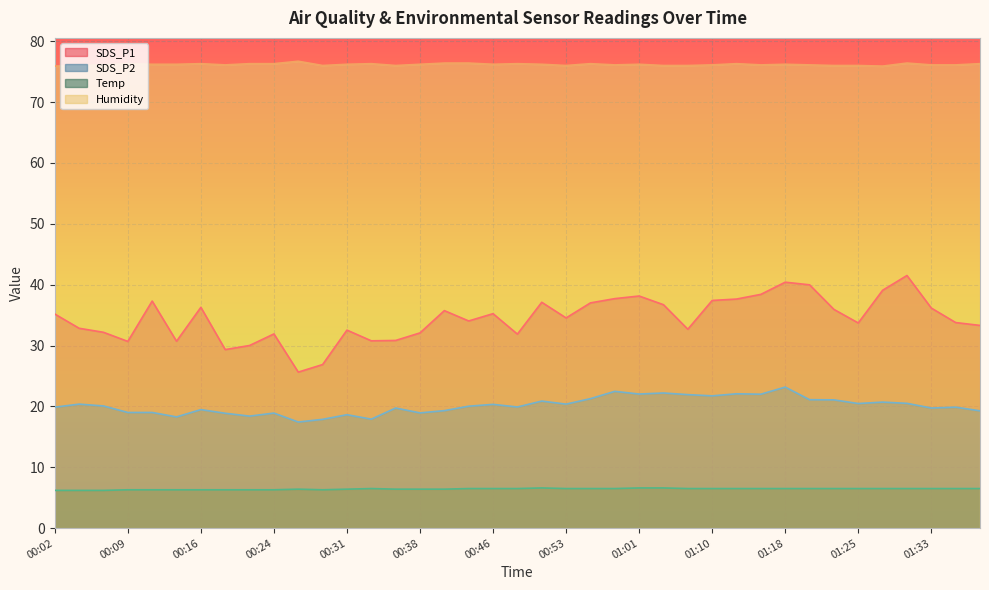

List the labels in order of SDS_P1 value, smallest first.

00:26, 00:29, 00:19, 00:21, 00:09, 00:14, 00:33, 00:36, 00:48, 00:24, 00:38, 00:07, 00:31, 01:06, 00:04, 01:38, 01:25, 01:35, 00:43, 00:53, 00:02, 00:46, 00:41, 01:23, 01:33, 00:16, 01:03, 00:56, 00:51, 00:11, 01:10, 01:13, 00:58, 01:01, 01:15, 01:27, 01:20, 01:18, 01:30